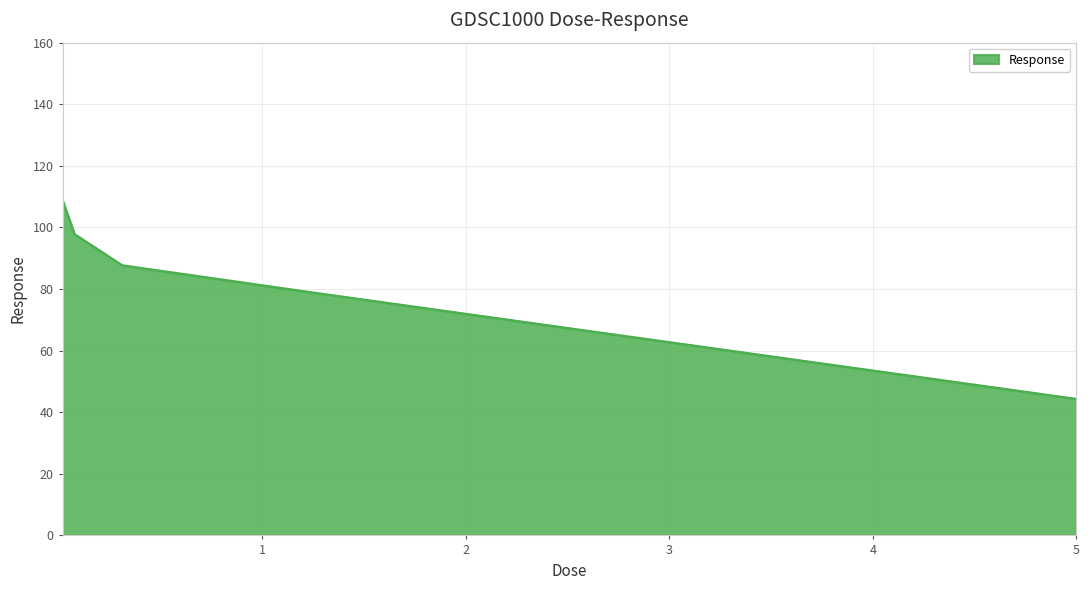

How many series are shown in this chart?

1